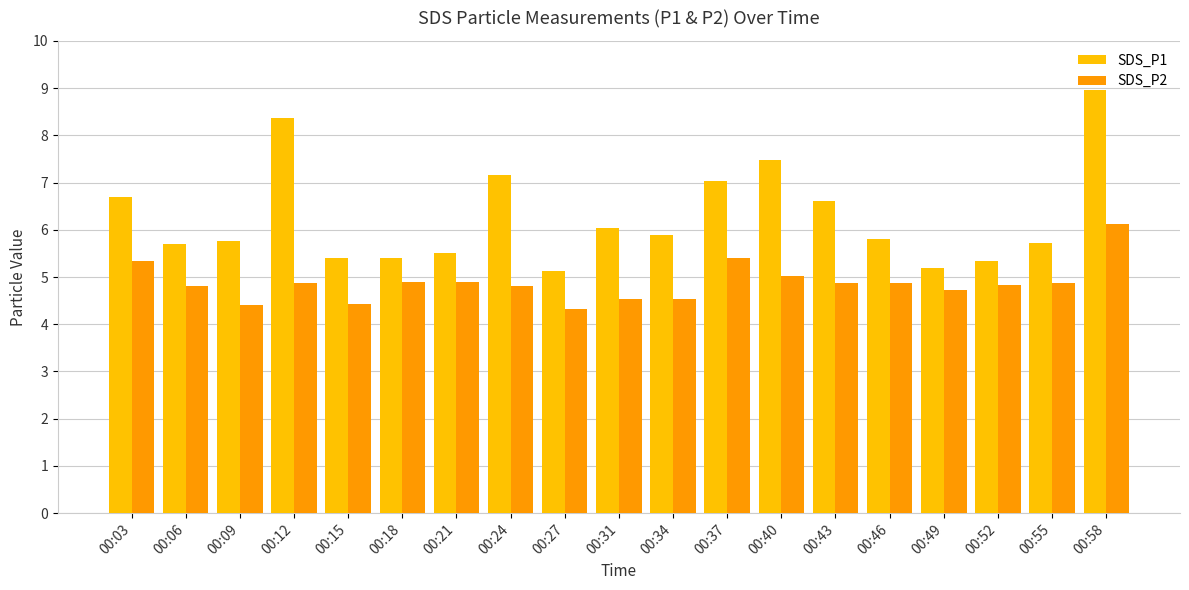

Which category has the highest value across all series?

00:58